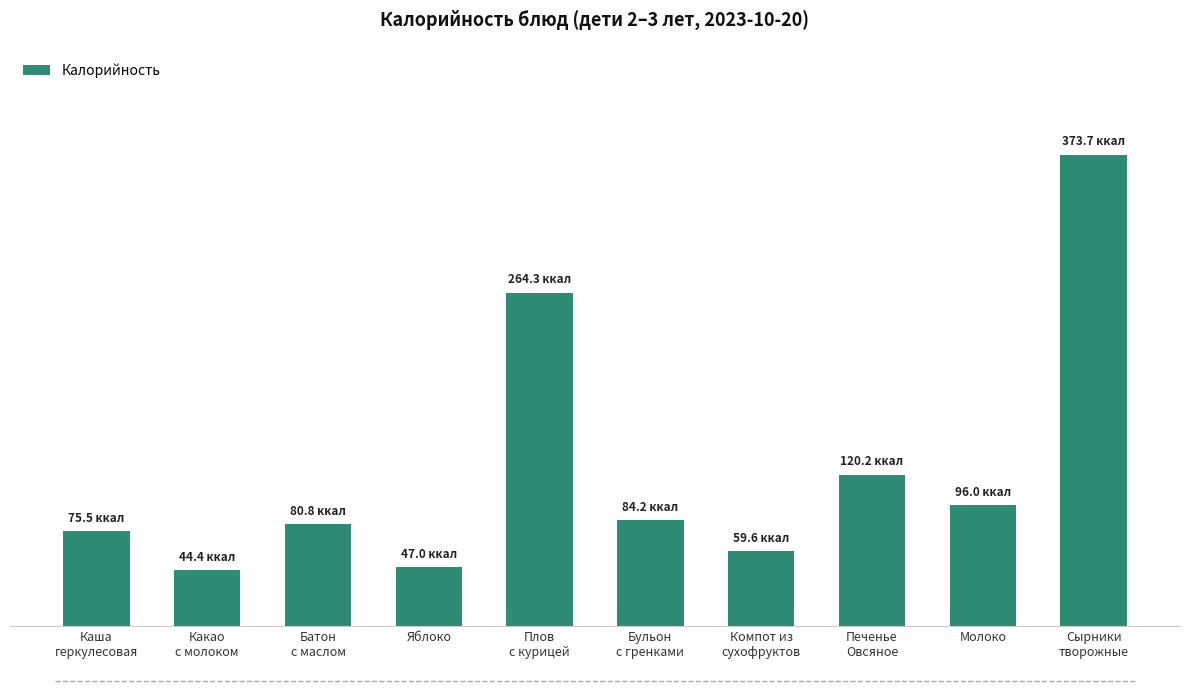

Which has a higher value, Батон
с маслом or Бульон
с гренками?

Бульон
с гренками